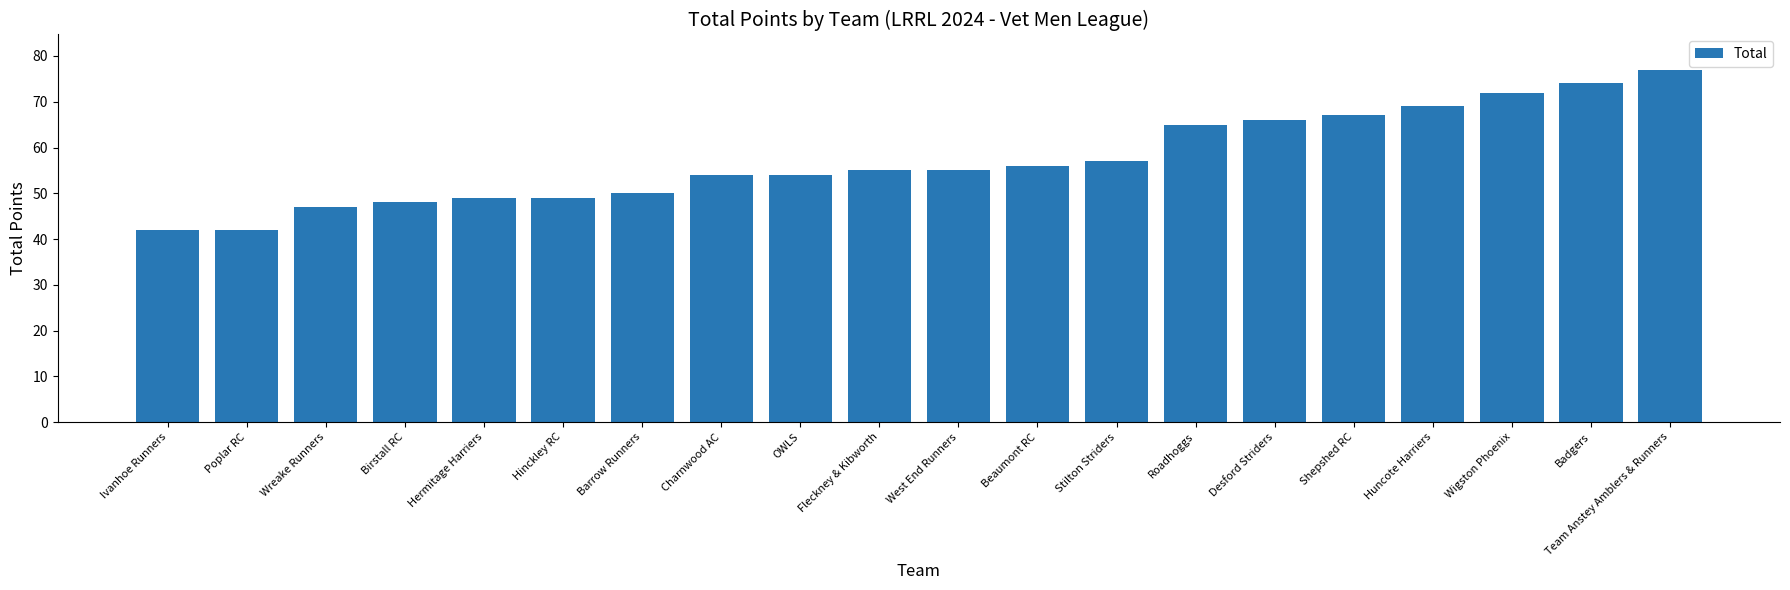

What is the approximate value at Ivanhoe Runners?

42